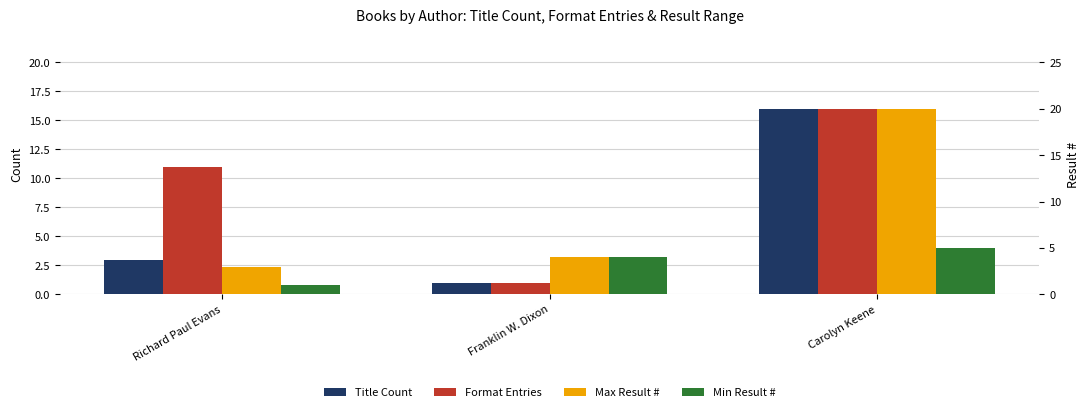

Reading left to right, transcribe all the data shown in this chart.

Title Count: 3	1	16
Format Entries: 11	1	16
Max Result #: 3	4	20
Min Result #: 1	4	5